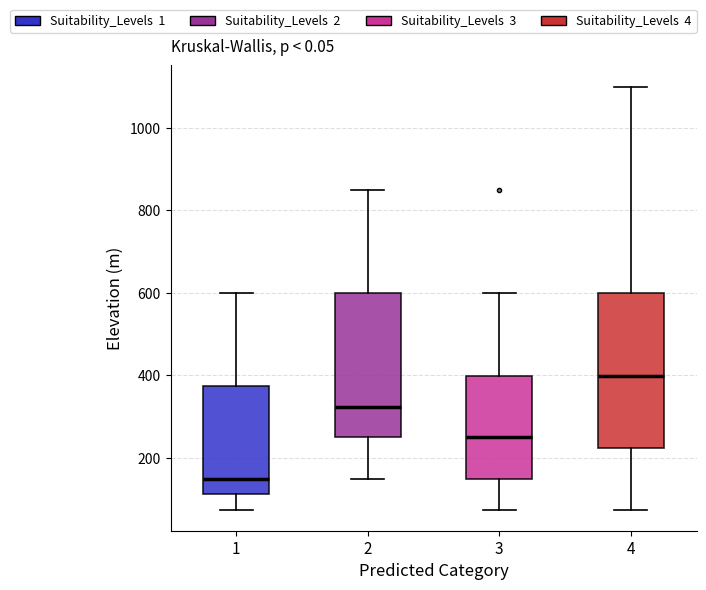

Reading left to right, transcribe this box plot: for each box, give where its median line is, the range the box spans, and where its two whiskers end, as read against the y-axis. The values are not printed on the chart, so give them approximately, as read against the axis.

1: median 140, box 120 to 380, whiskers 80 to 600
2: median 320, box 240 to 600, whiskers 140 to 840
3: median 240, box 140 to 400, whiskers 80 to 600
4: median 400, box 220 to 600, whiskers 80 to 1100